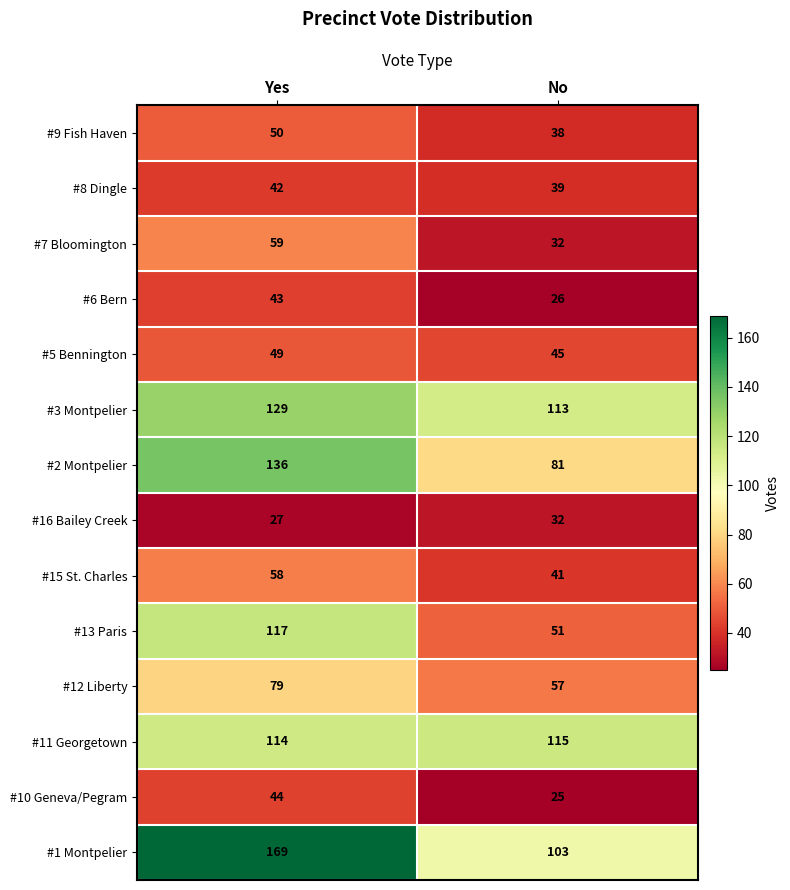

Is it true that #10 Geneva/Pegram equals 64 at Yes?

False